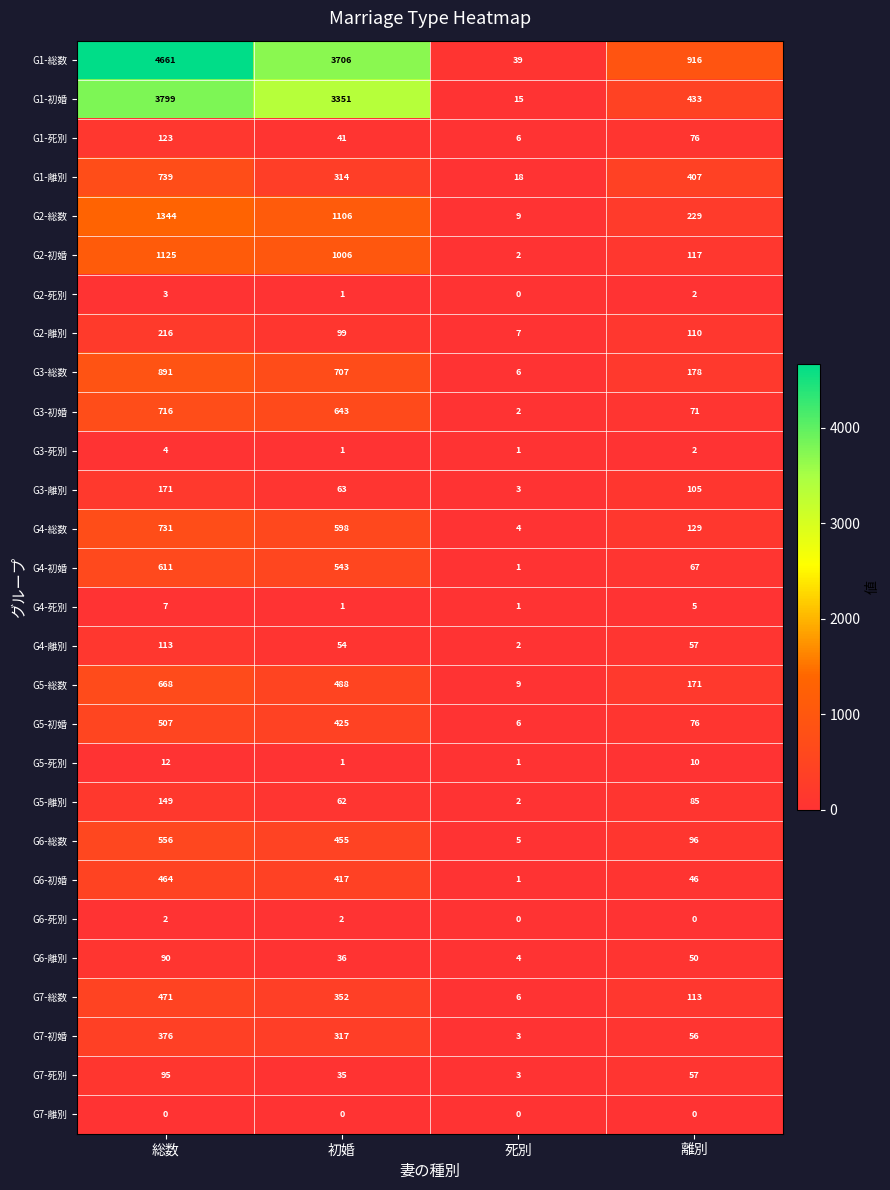

Rank the series by their maximum value, from highest to lowest.

G1-総数, G1-初婚, G2-総数, G2-初婚, G3-総数, G1-離別, G4-総数, G3-初婚, G5-総数, G4-初婚, G6-総数, G5-初婚, G7-総数, G6-初婚, G7-初婚, G2-離別, G3-離別, G5-離別, G1-死別, G4-離別, G7-死別, G6-離別, G5-死別, G4-死別, G3-死別, G2-死別, G6-死別, G7-離別